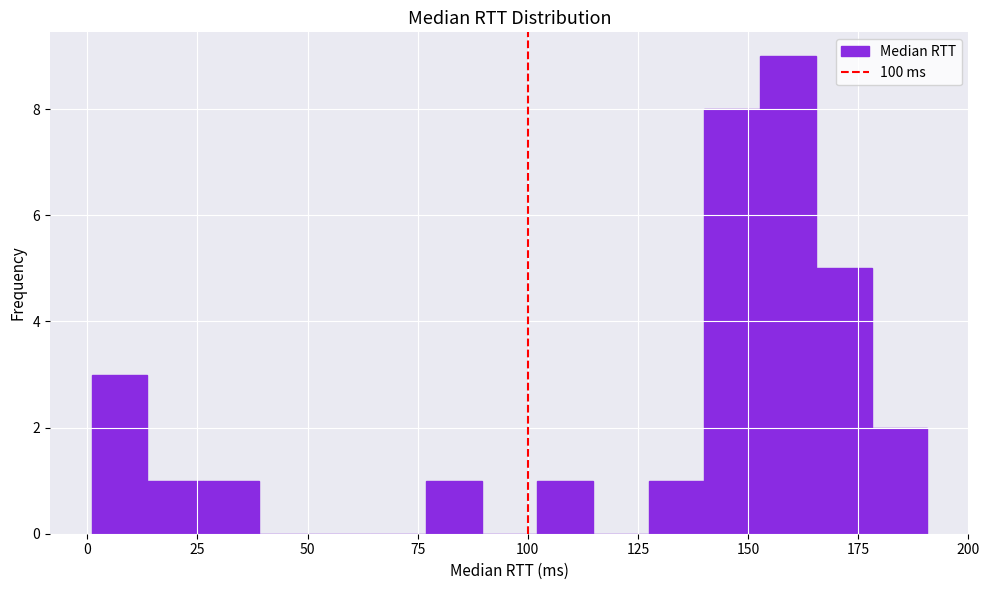

Read against the x-axis, roughly where is the centre of the tallest bar?

160